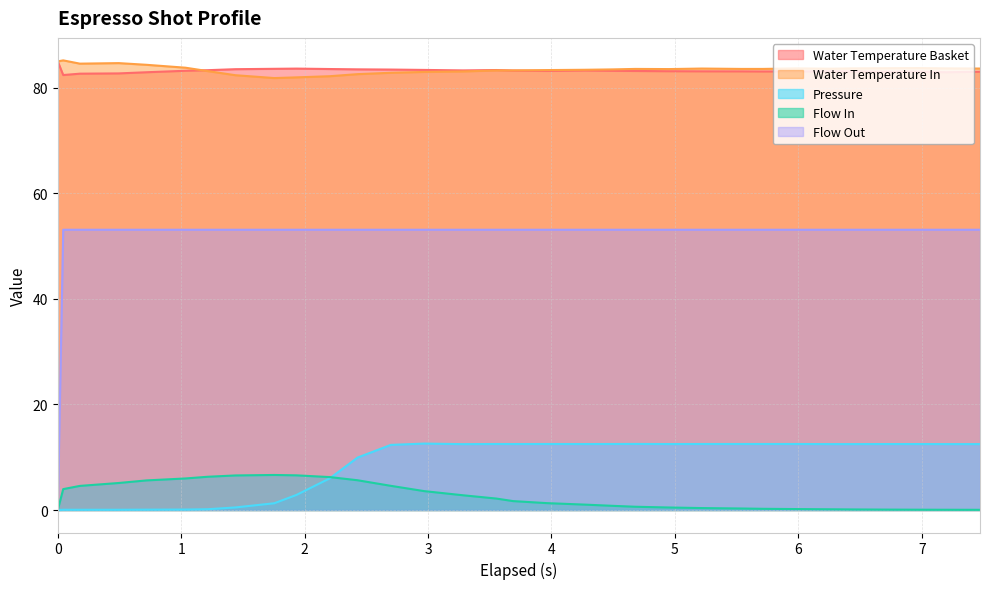

What is the total value across all series at 4.949?

232.8